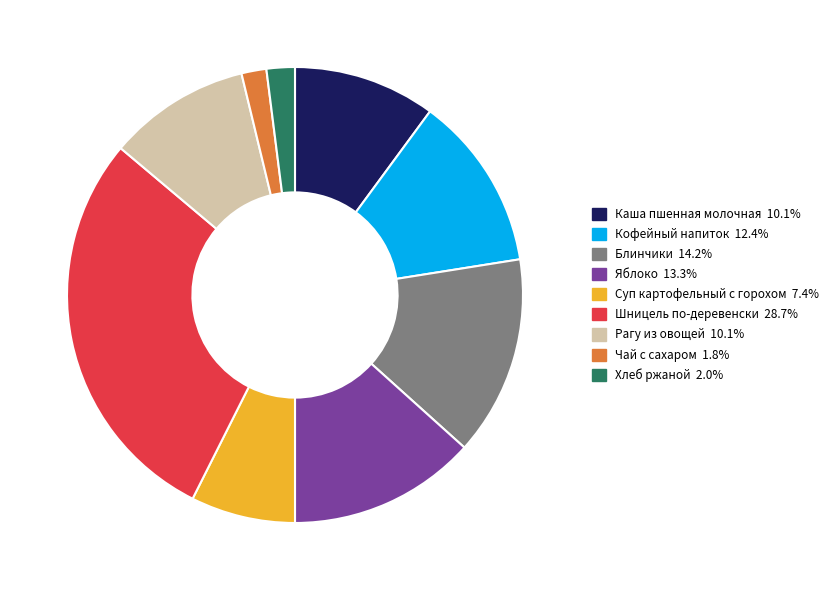

Is Кофейный напиток the majority of the pie?

No